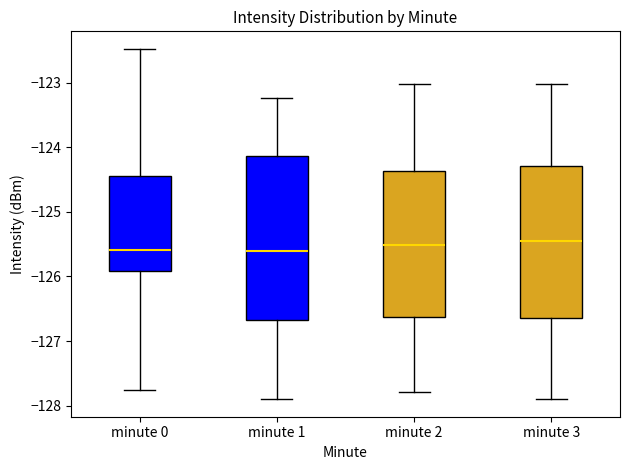

Where does the upper whisker of the box for minute 3 end on the y-axis? The values are not printed on the chart, so give them approximately, as read against the axis.

-123.0